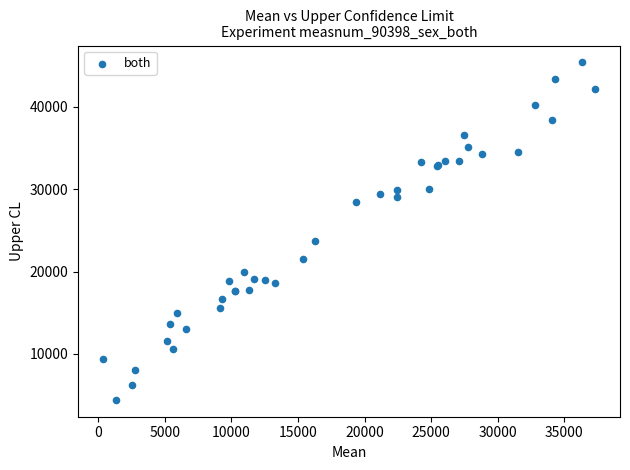

What Y value in the scatter plot is closest to 24899?

23642.9